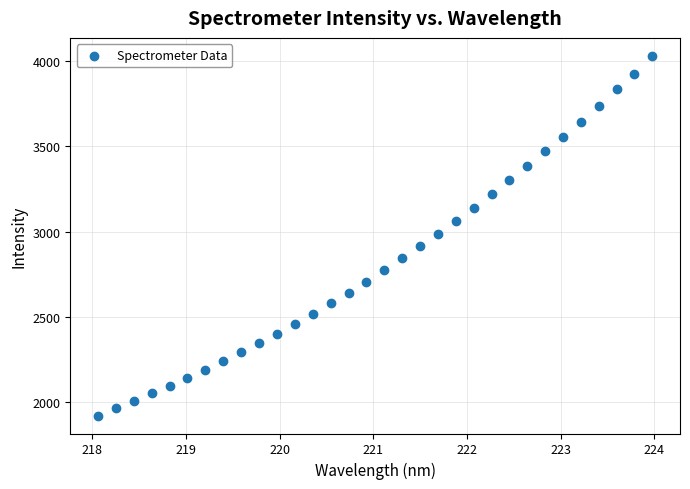

What is the range of Y values (max minus min)?

2112.5